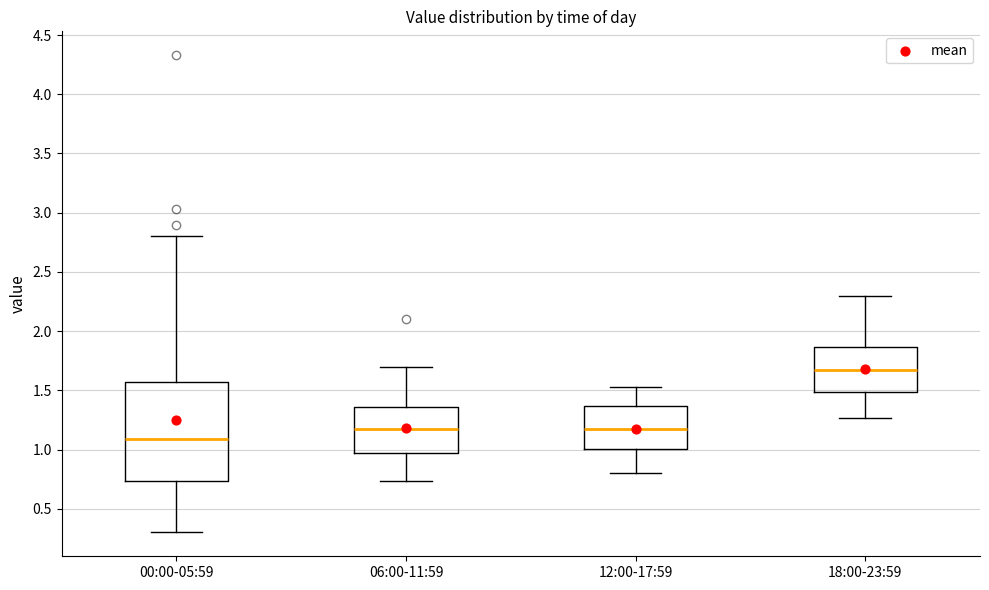

Where is the lower edge of the box for 12:00-17:59 on the y-axis? The values are not printed on the chart, so give them approximately, as read against the axis.

1.00